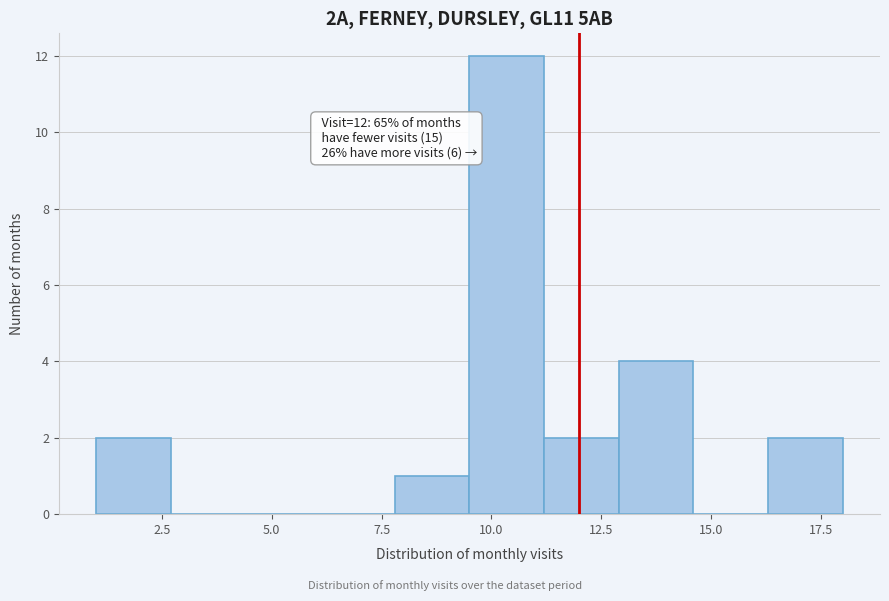

Around what value on the x-axis is the tallest bar? Give the approximate position of its centre, as read against the axis.

10.5